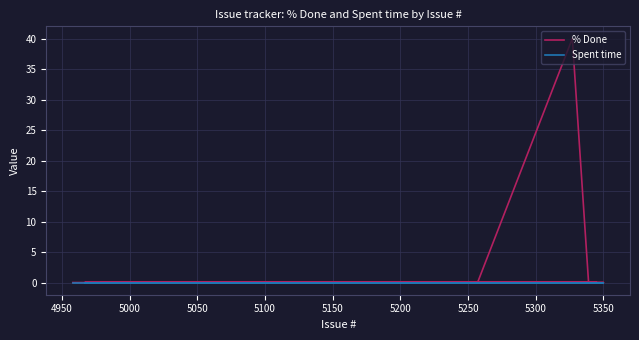

True or false: Spent time and % Done intersect in this chart.

False